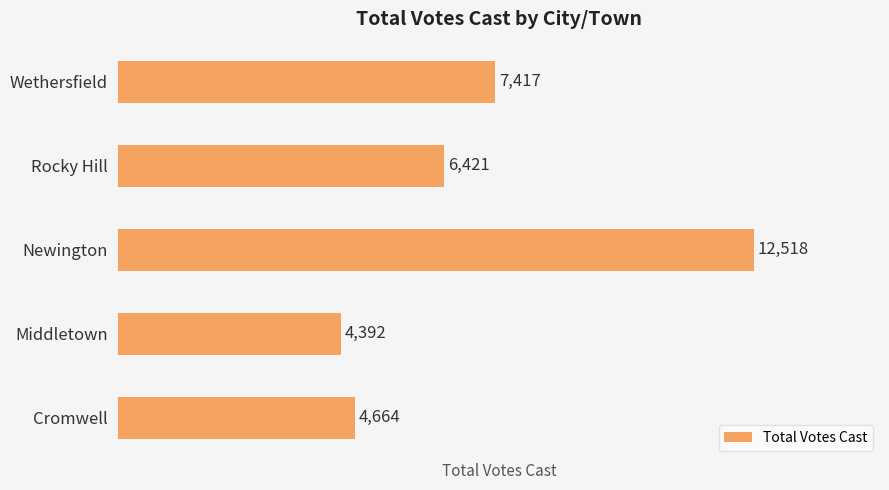

Reading top to bottom, transcribe all the data shown in this chart.

Wethersfield=7417	Rocky Hill=6421	Newington=12518	Middletown=4392	Cromwell=4664